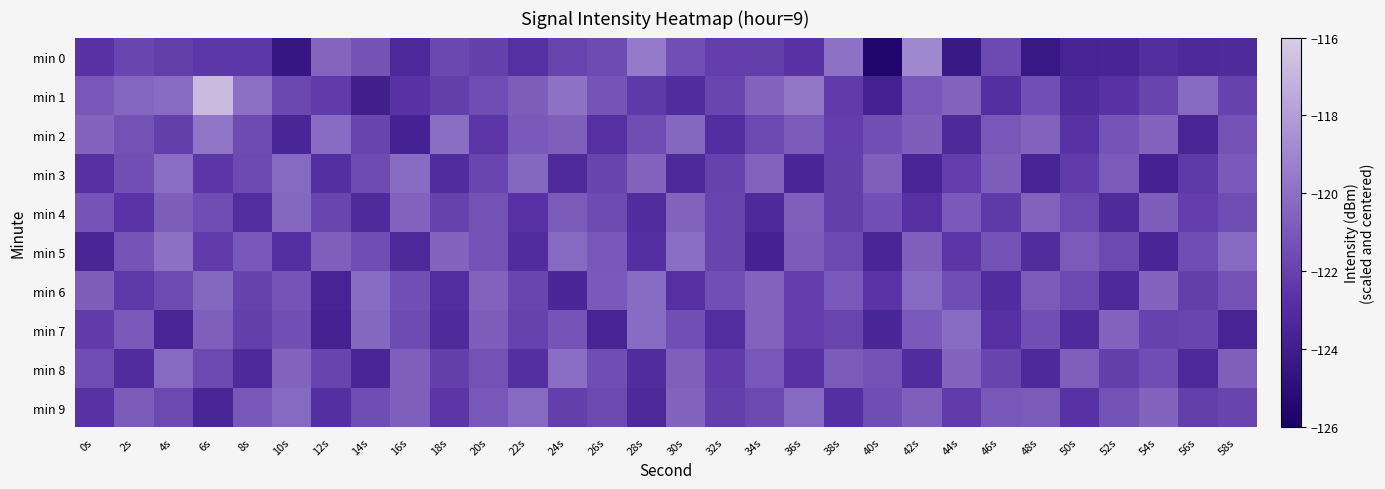

Which series has the largest range (max minus min)?

min 1